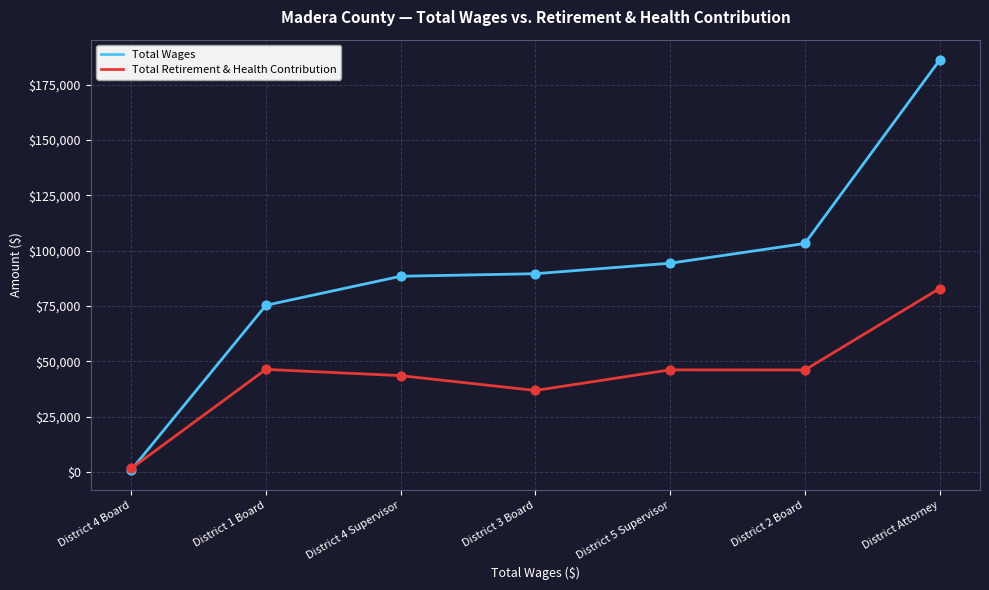

Is the value of Total Retirement & Health Contribution at District 4 Supervisor greater than the value of Total Wages at District 4 Board?

Yes